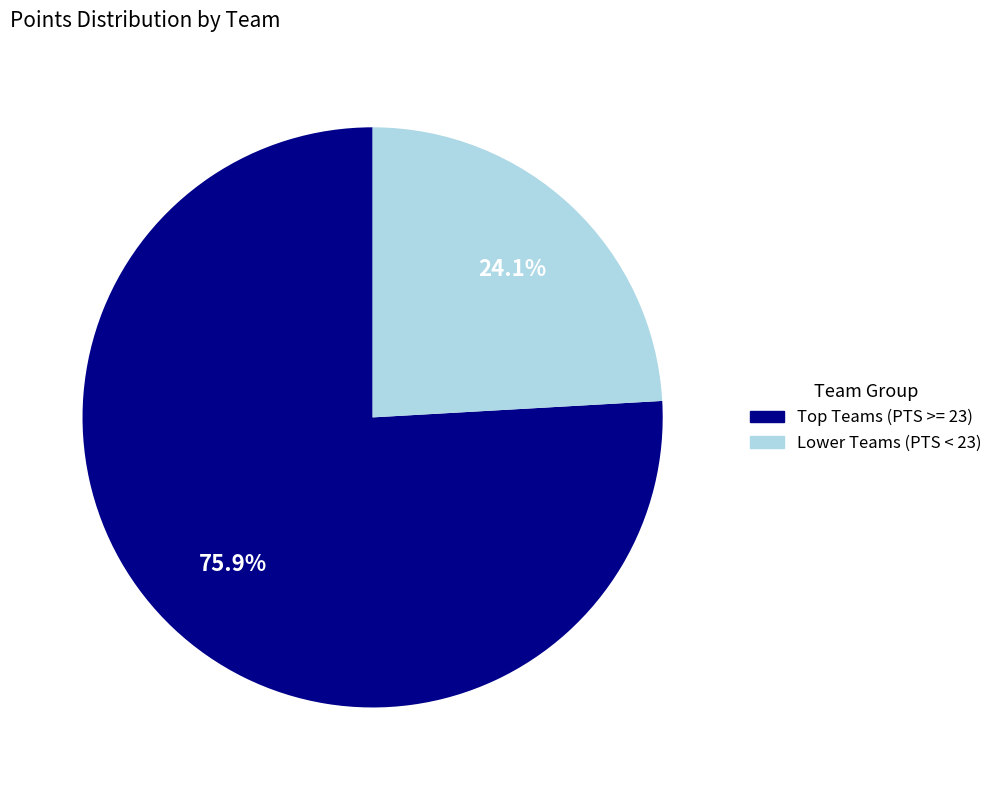

How many segments does this pie chart have?

2